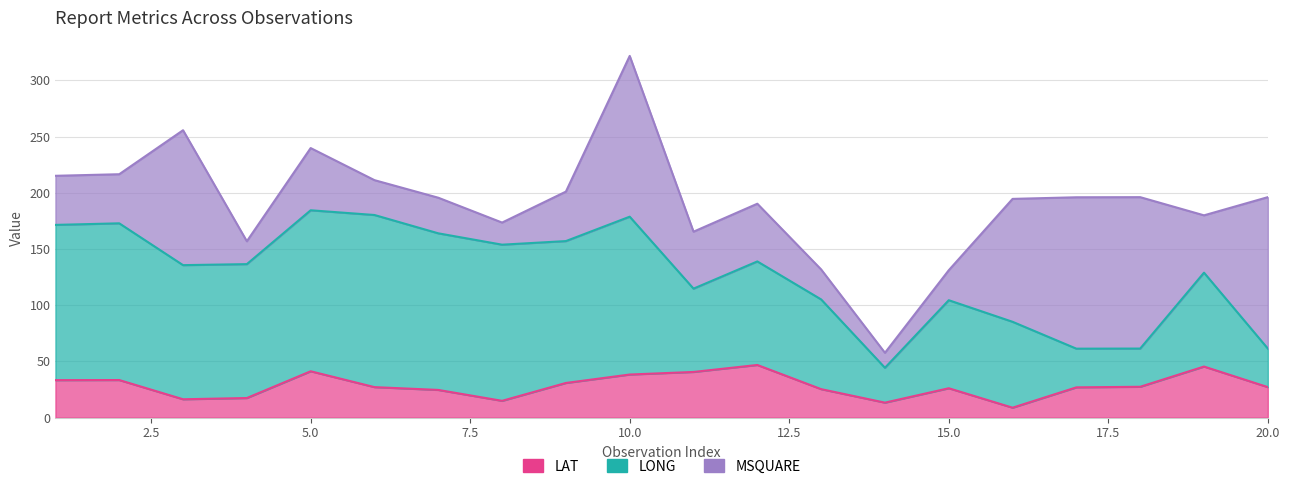

List the series in order of their peak value, lowest first.

LAT, LONG, MSQUARE